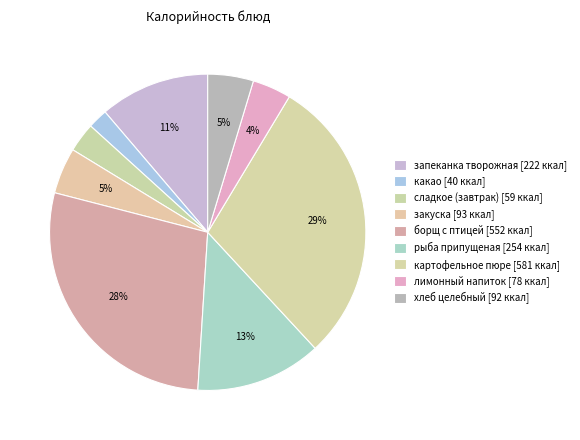

To the nearest percent, what portion does борщ с птицей represent?

28%